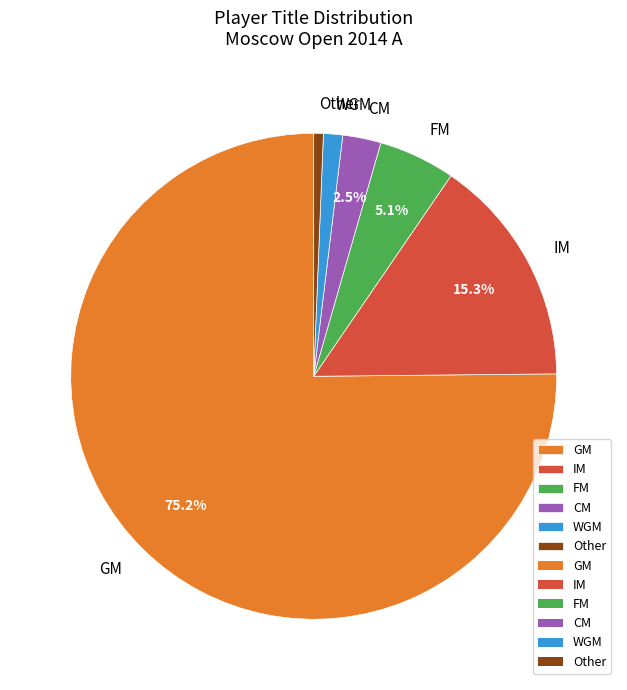

What is the majority slice?

GM